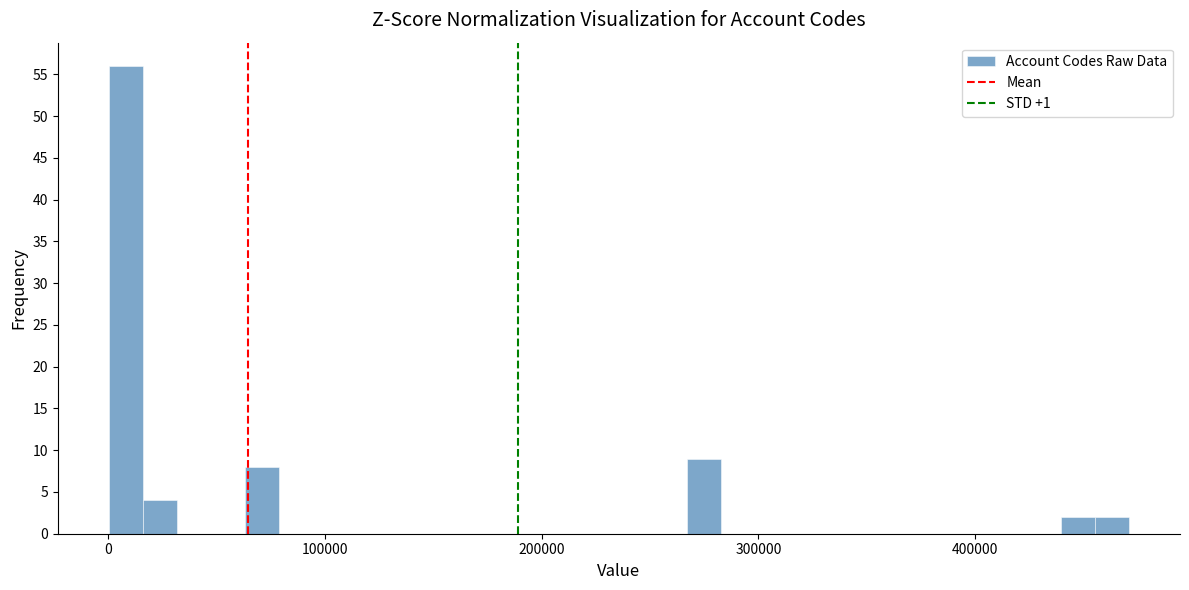

Read against the x-axis, roughly where is the centre of the tallest bar?

10000